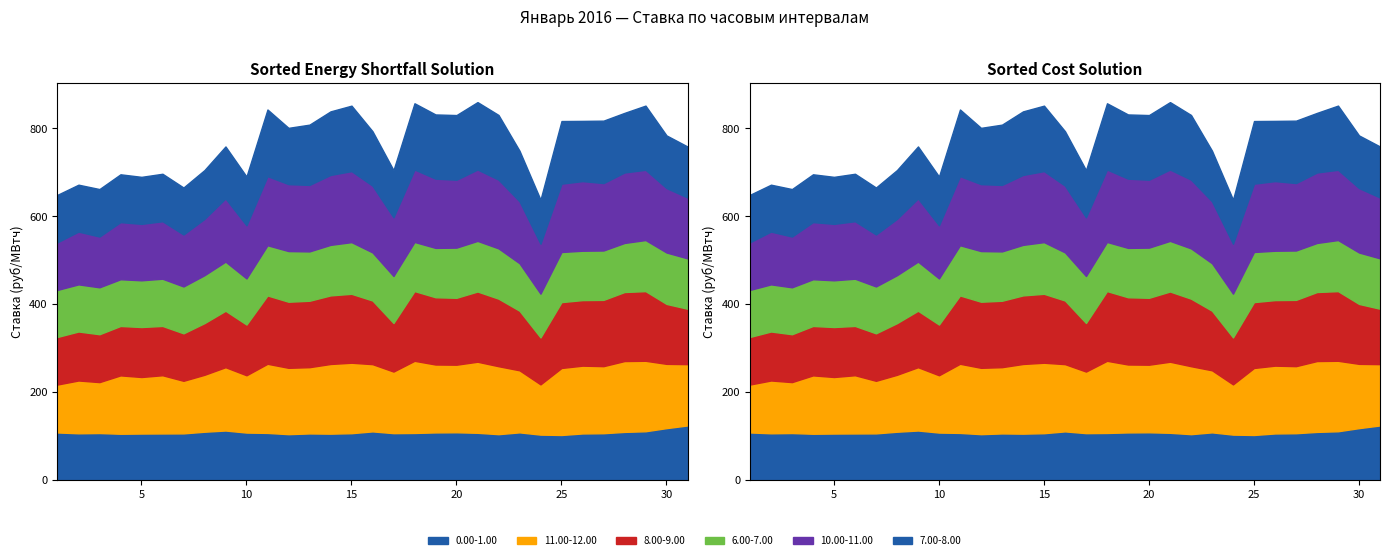

What is the minimum value for 0.00-1.00?

102.7